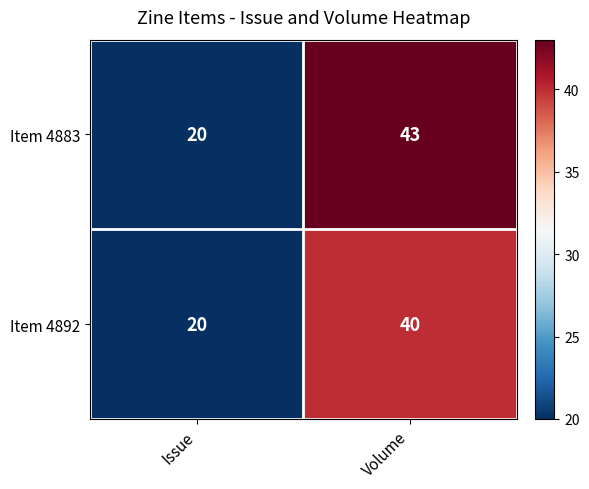

Reading right to left, transcribe all the data shown in this chart.

Item 4883: Volume=43	Issue=20
Item 4892: Volume=40	Issue=20